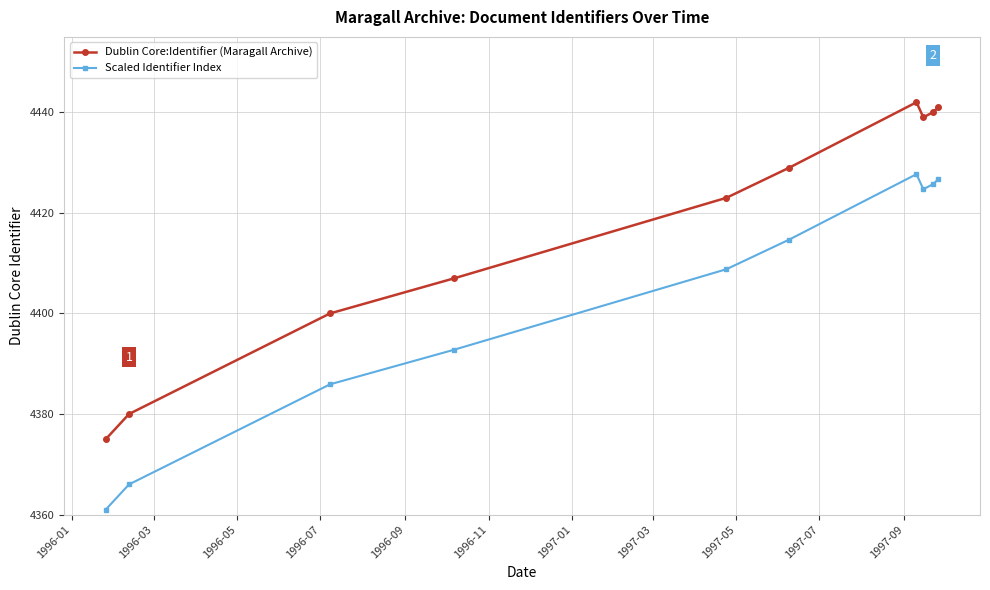

True or false: Scaled Identifier Index and Dublin Core:Identifier (Maragall Archive) intersect in this chart.

False